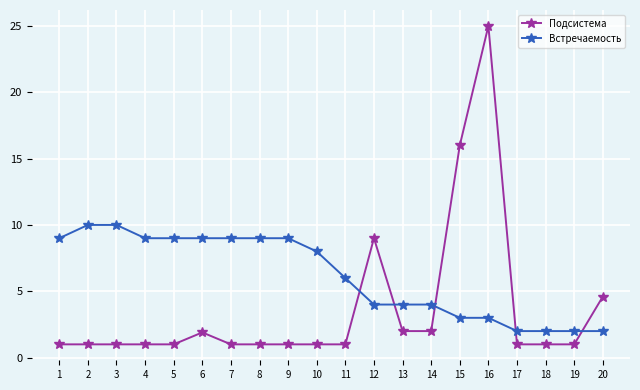

What is the value of the Встречаемость point at the 1st from the left?

9.0